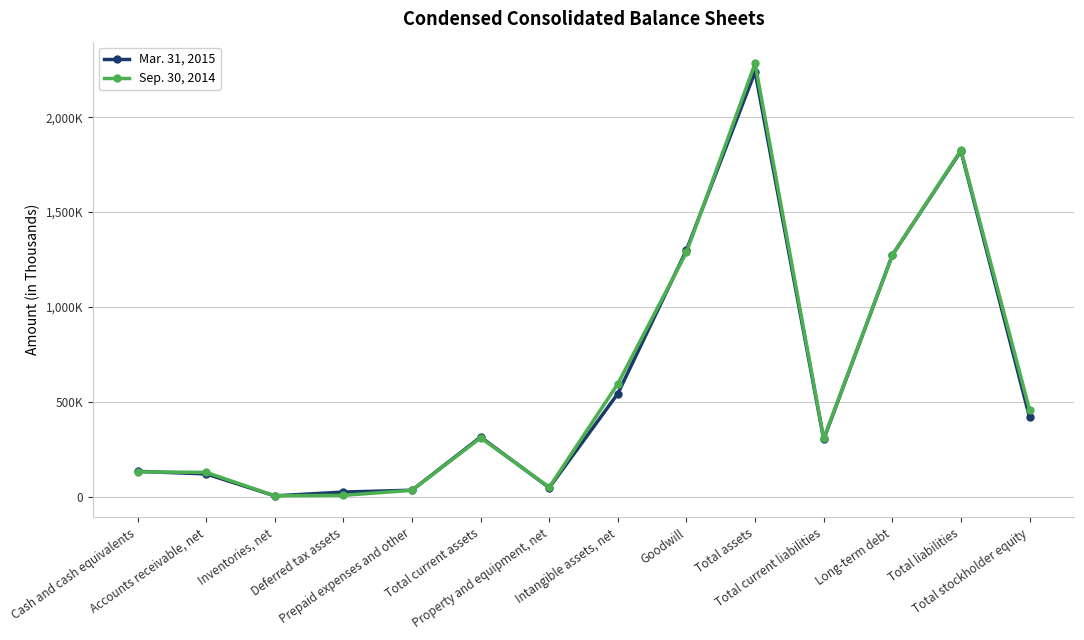

What is the label of the 8th point from the right?

Property and equipment, net